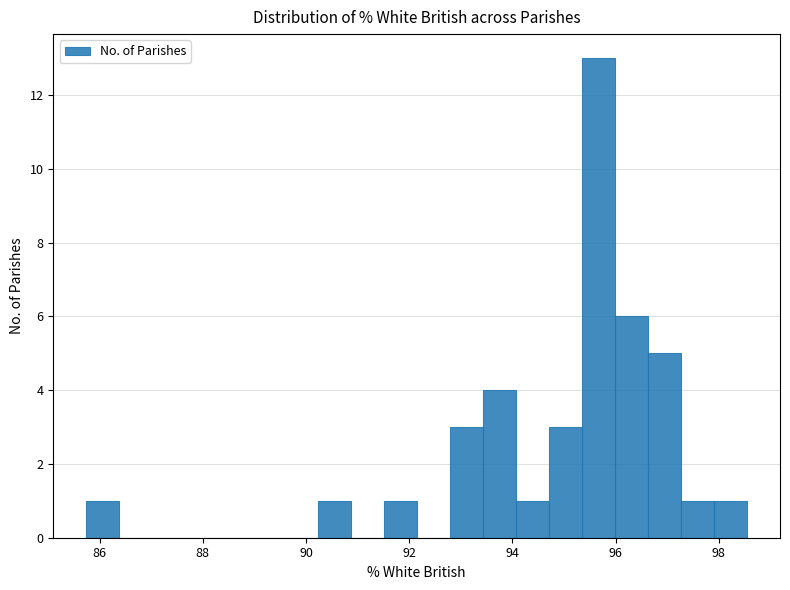

Read against the x-axis, roughly where is the centre of the tallest bar?

95.6